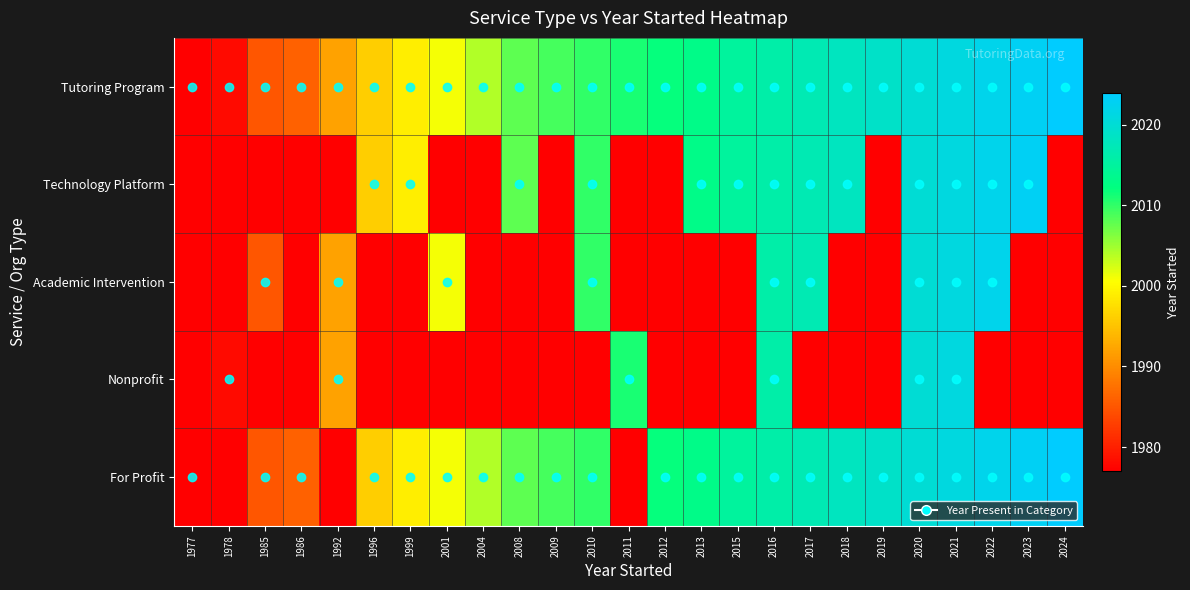

What is the greatest value displayed?

2024